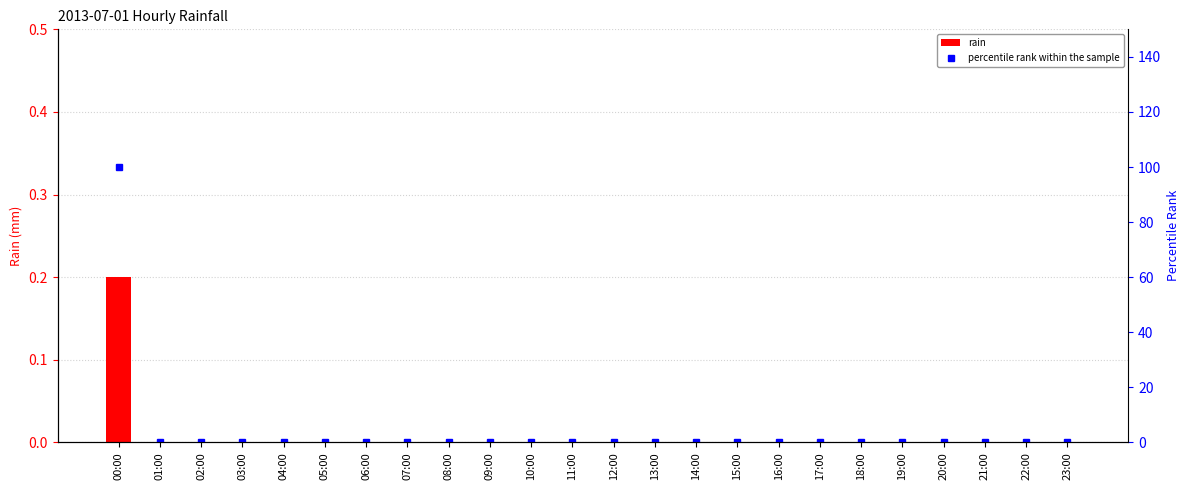

Which category has the lowest value in the rain series?

01:00